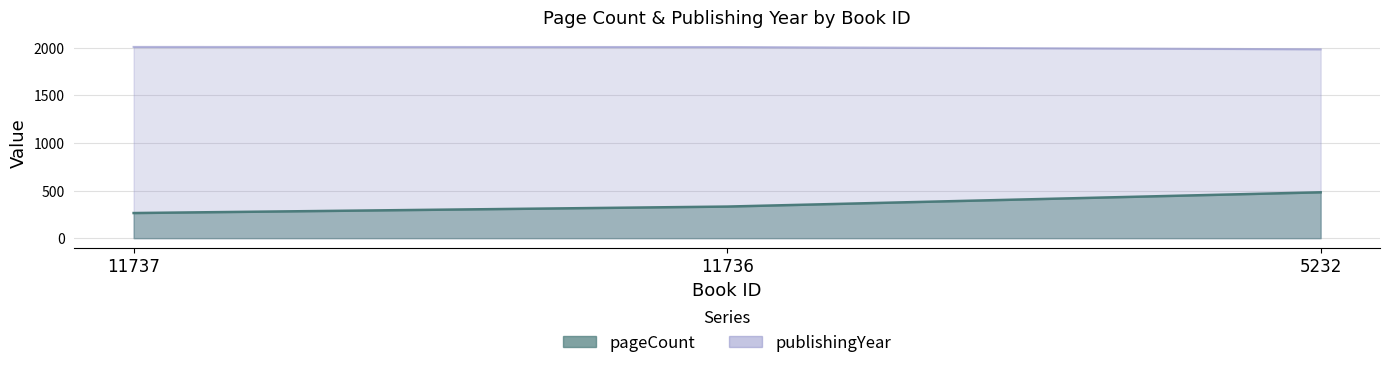

What is the total value across all series at 11737?

2274